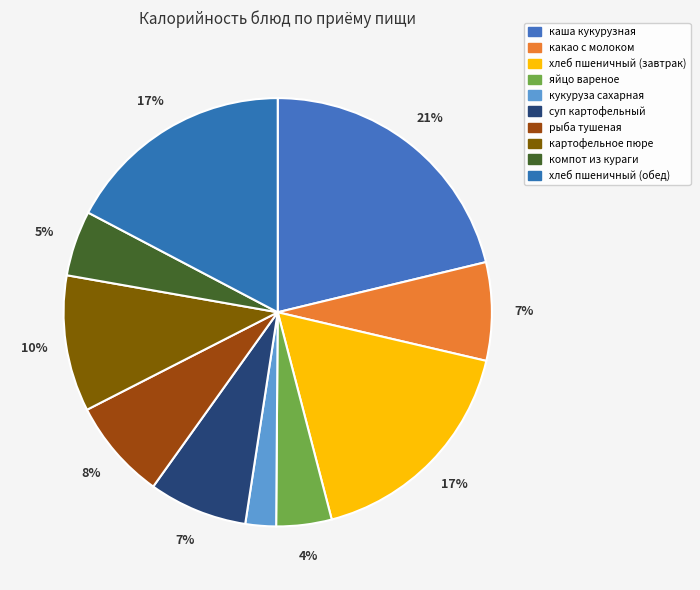

Is it true that яйцо вареное is 4% of the pie?

True